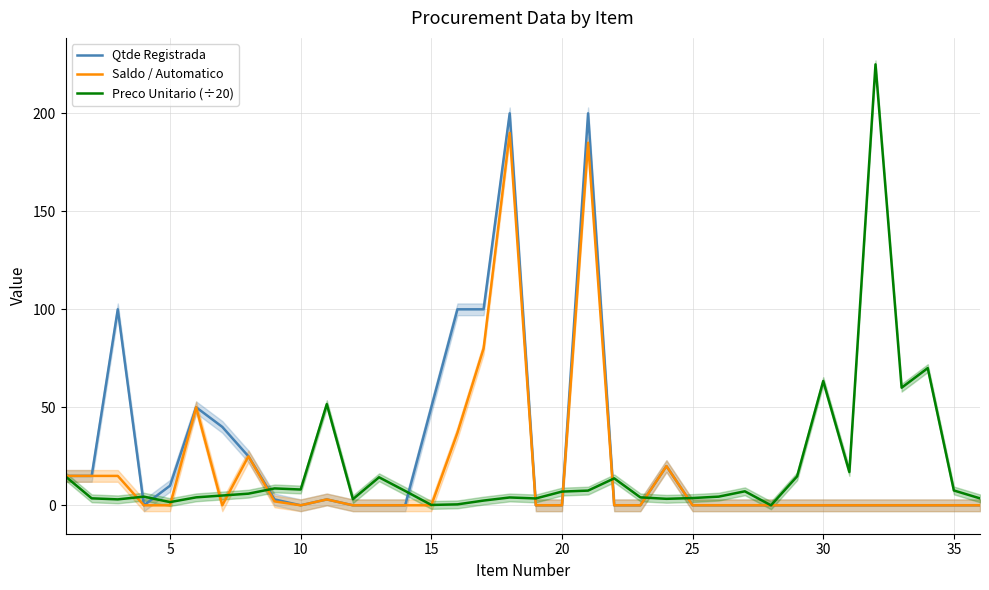

Is it true that Saldo / Automatico equals 0.0 at 15?

True